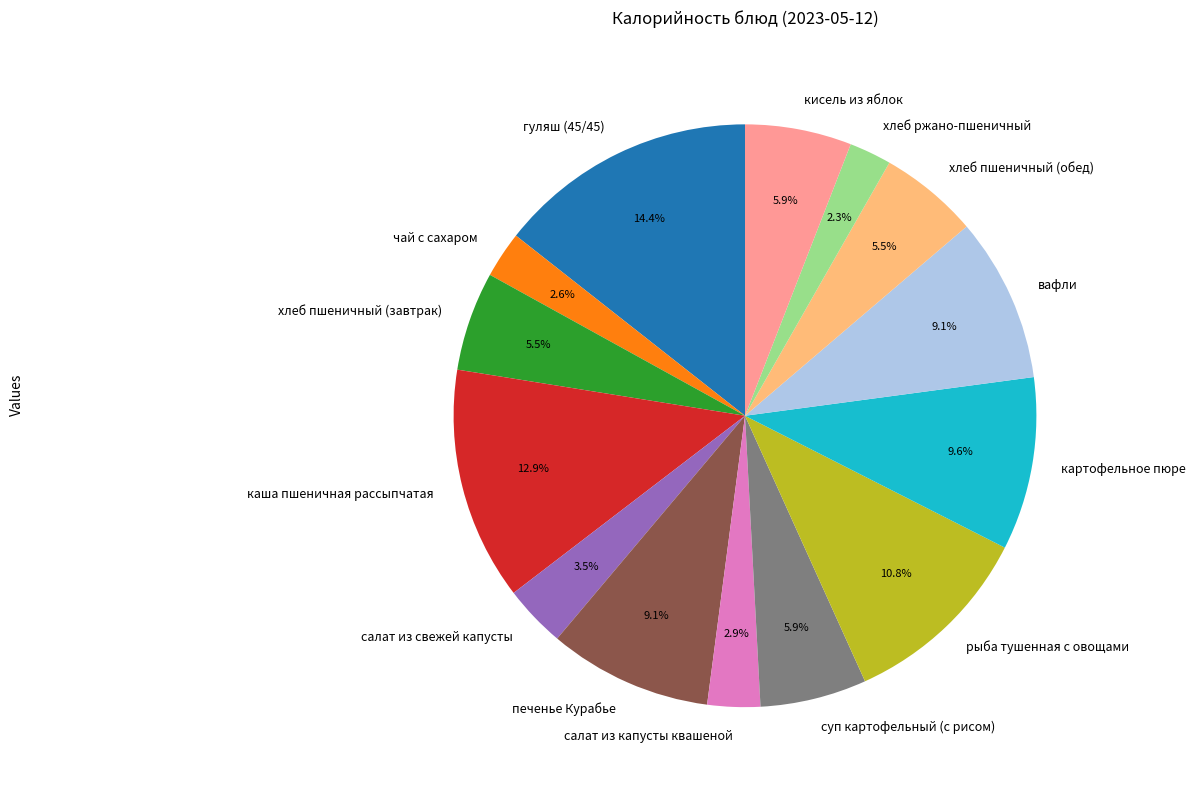

How many slices are in this pie chart?

14